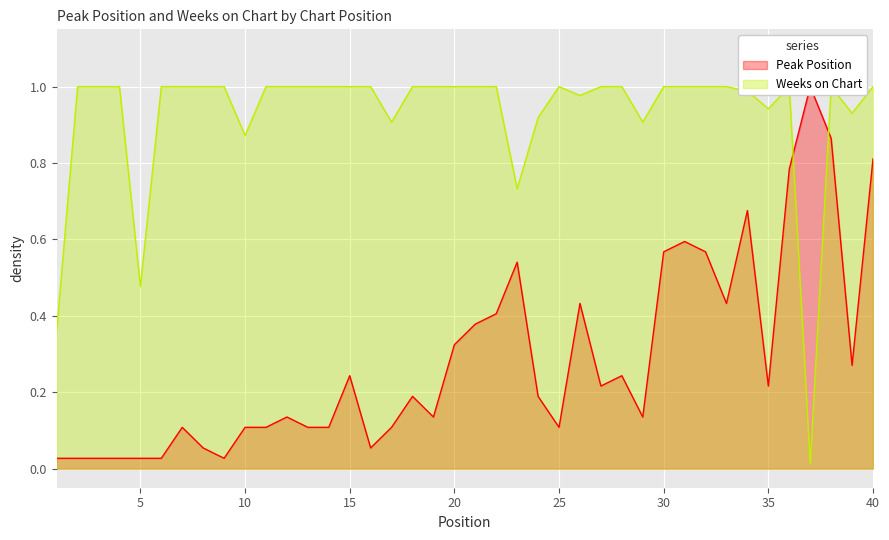

The value of Peak Position at 3 is 0.0. True or false?

True